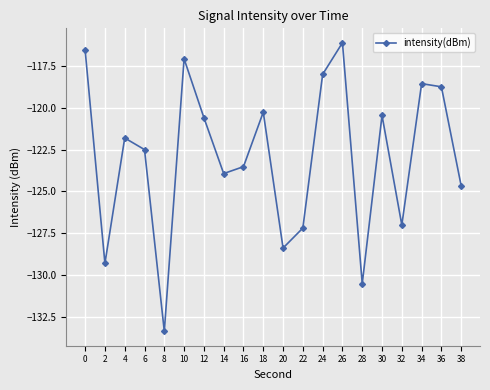

The value at 28 is -130.5. True or false?

True